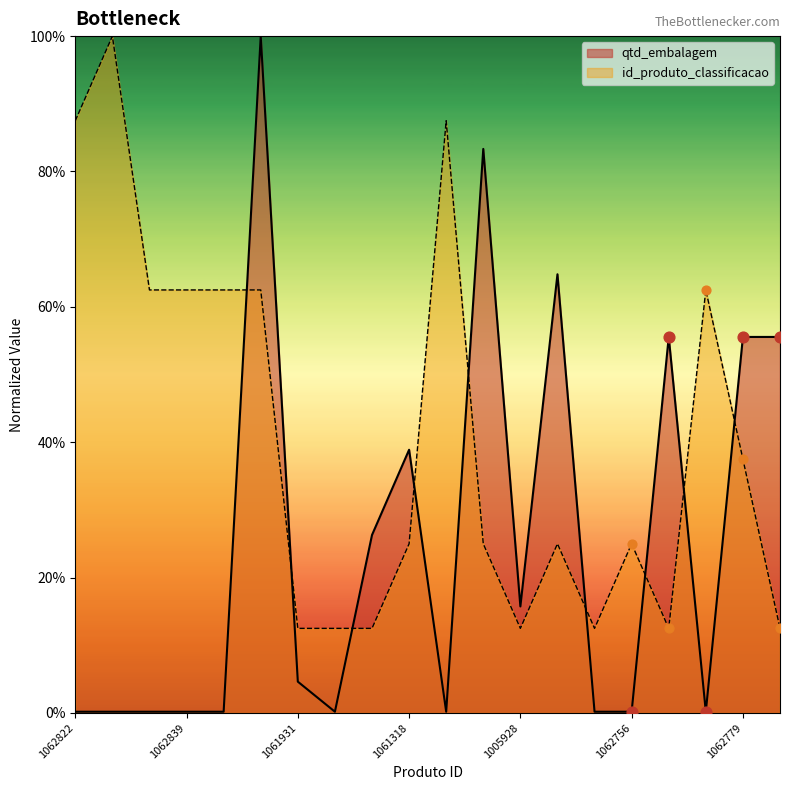

Which series has the largest total across all categories?

id_produto_classificacao